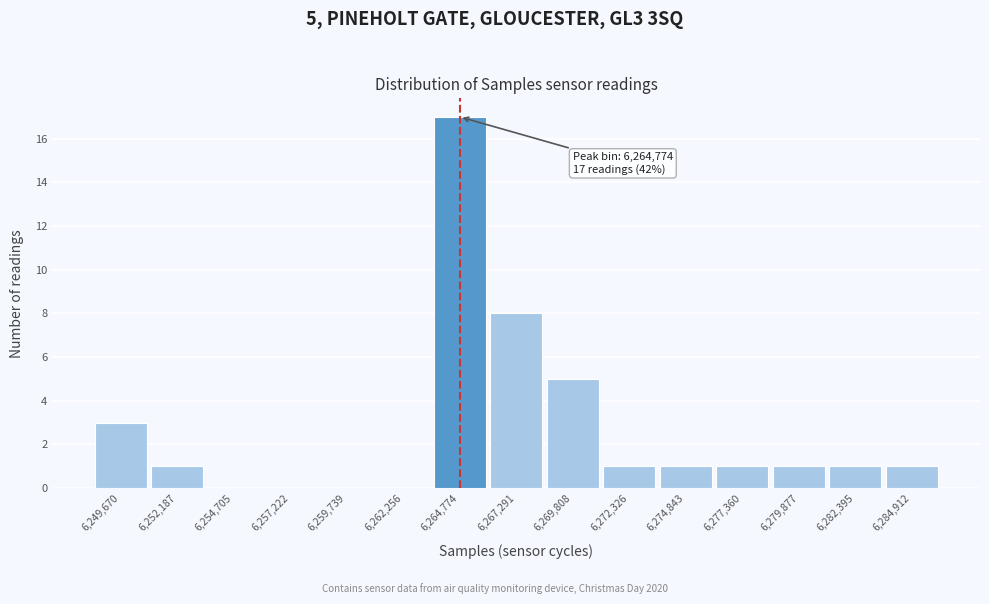

Which range on the x-axis has the tallest bar?

6263500 to 6266000